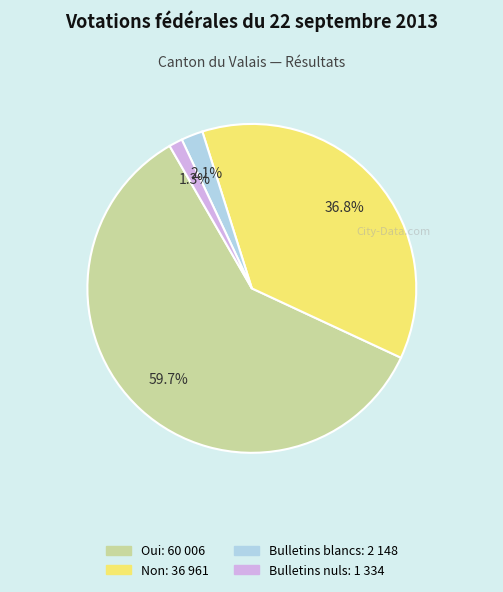

Which slice is the smallest?

Bulletins nuls